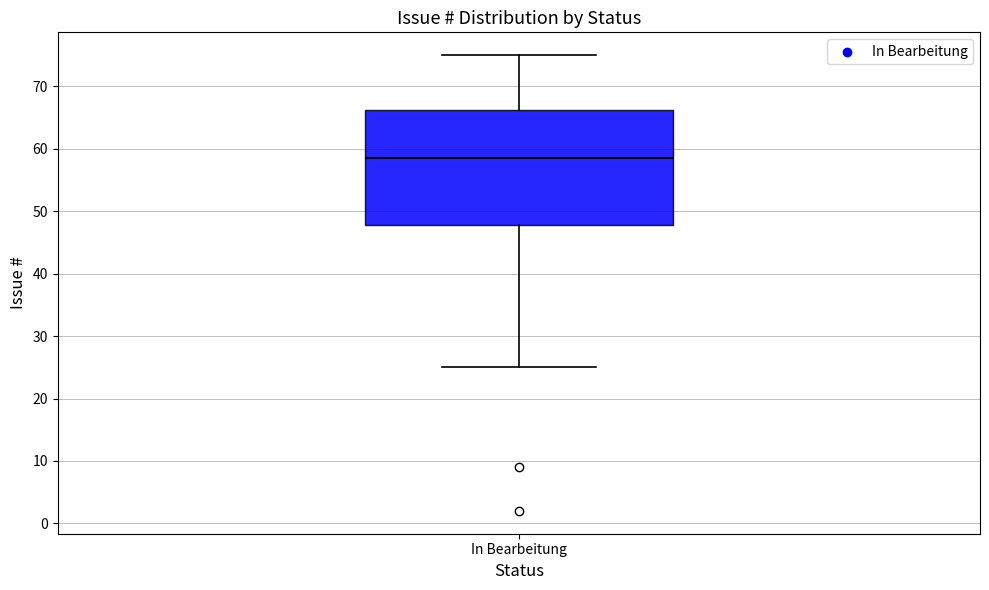

Read this box plot against the y-axis: the position of the median line, the range covered by the box, and the ends of both whiskers. The values are not printed on the chart, so give them approximately, as read against the axis.

median 59, box 48 to 66, whiskers 25 to 75